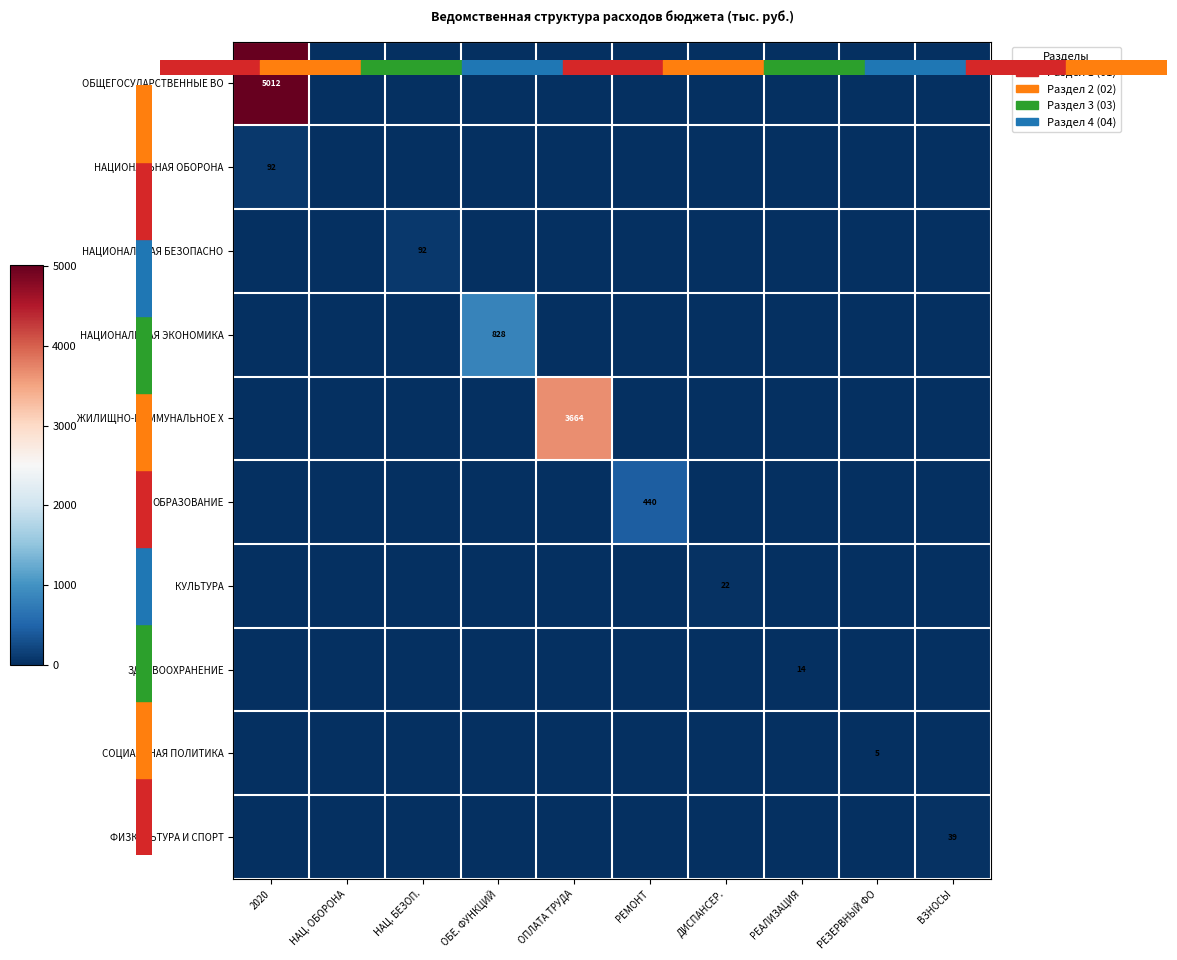

Which label corresponds to the largest value in the chart?

2020